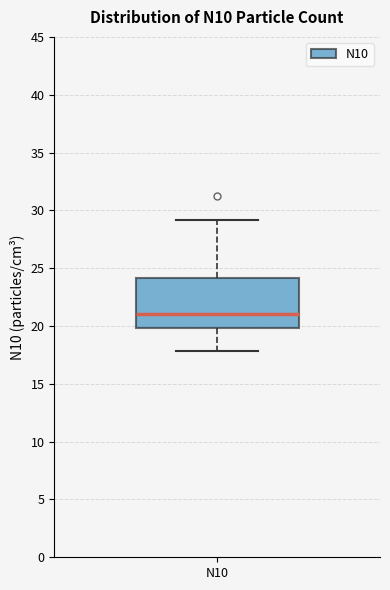

Where does the upper whisker of the box for N10 end on the y-axis? The values are not printed on the chart, so give them approximately, as read against the axis.

29